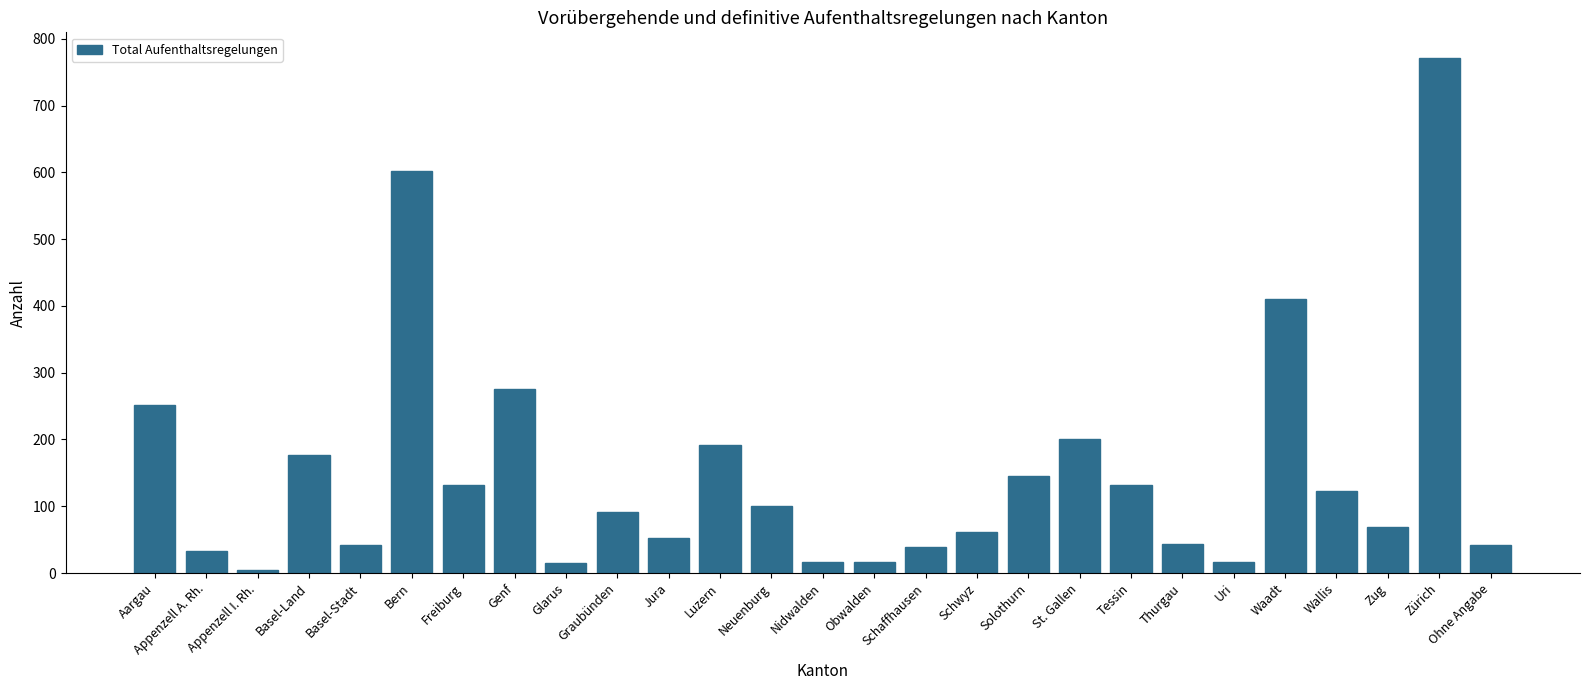

What is the average value?

150